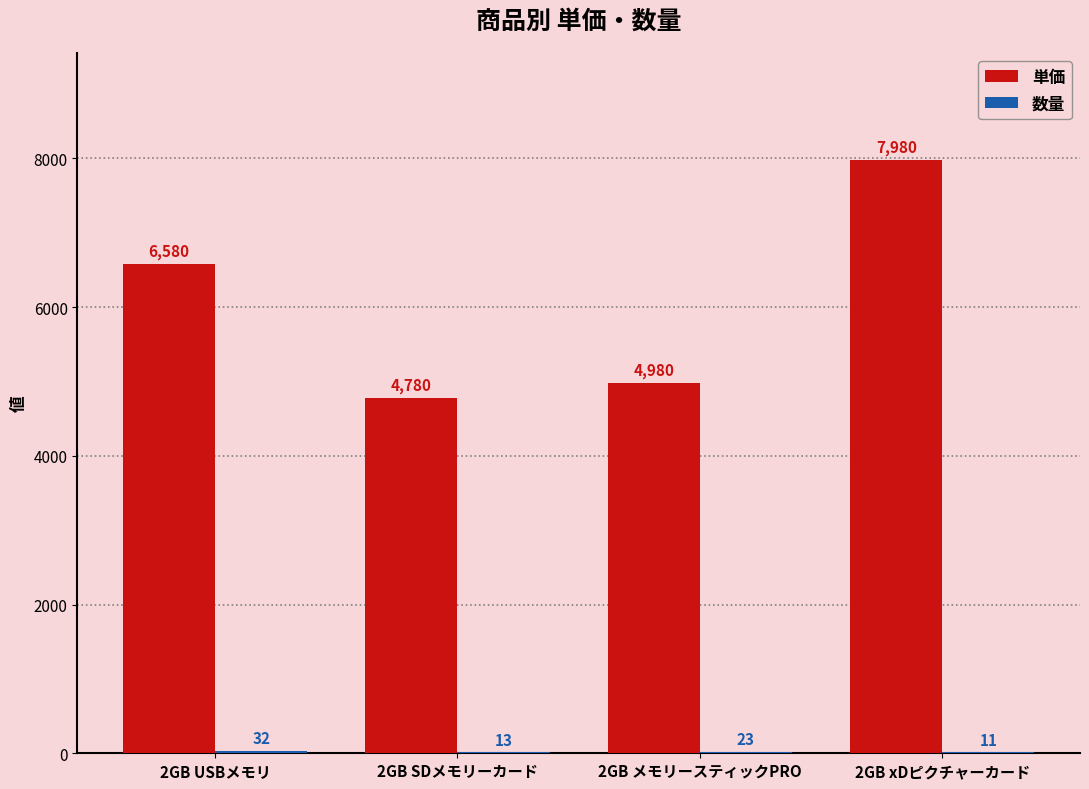

At which label does 単価 reach its peak?

2GB xDピクチャーカード